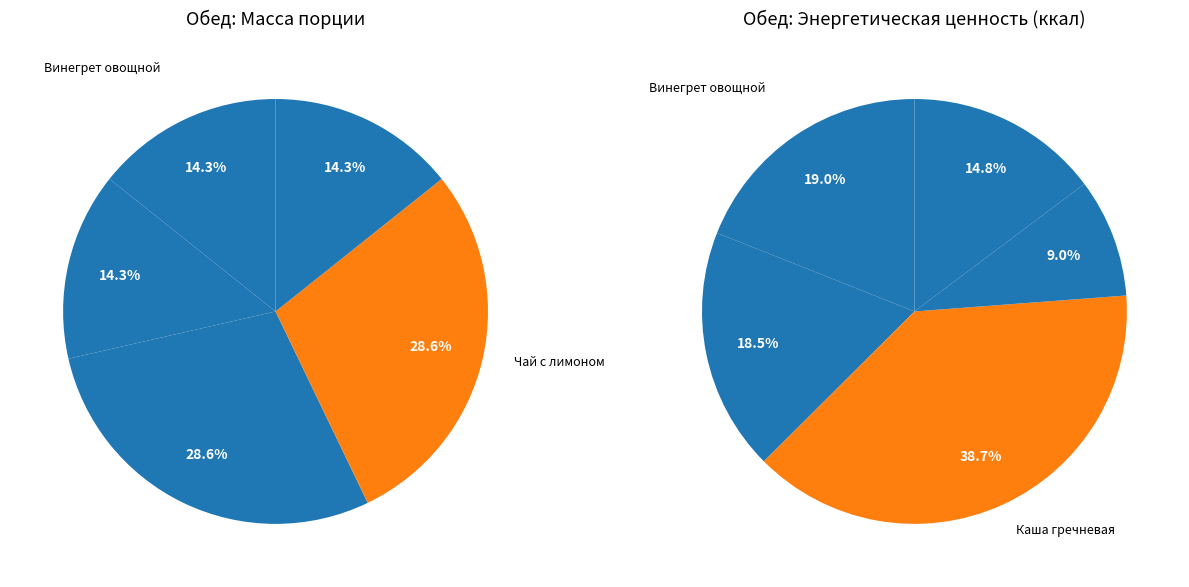

What percentage is NOT represented by Хлеб ржано-пшеничный?

85.7%